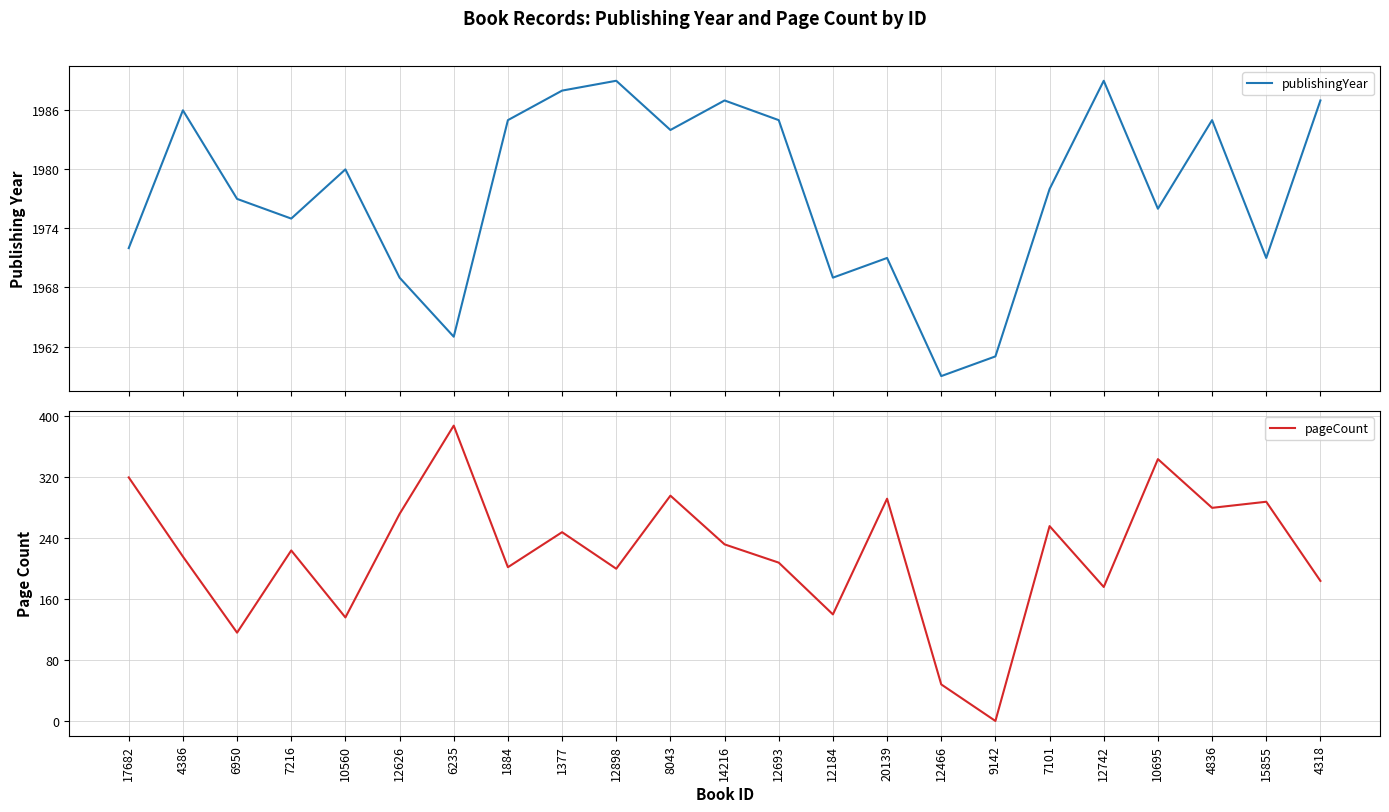

Does the chart have visible grid lines?

Yes